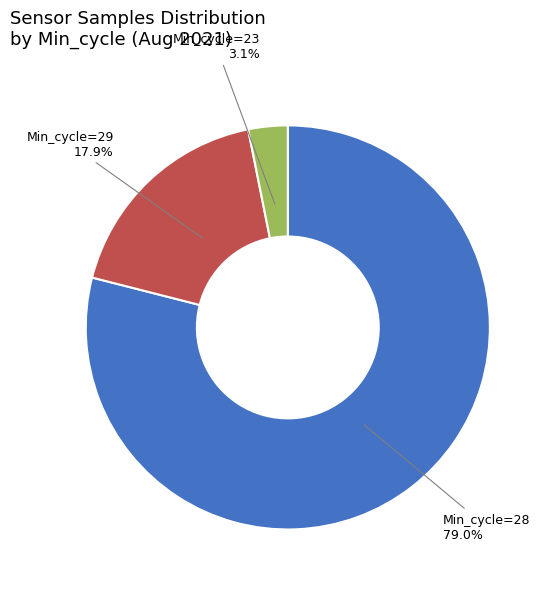

Does any single category account for the majority?

Yes